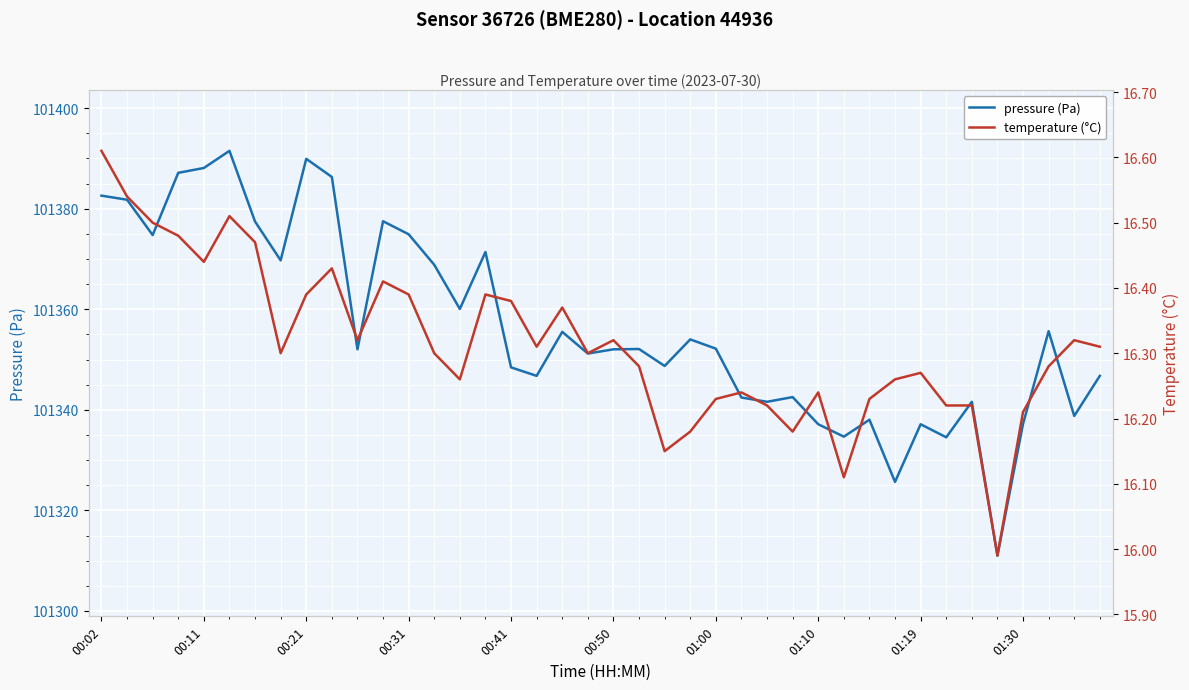

Where is temperature nearest to the value 16?

35